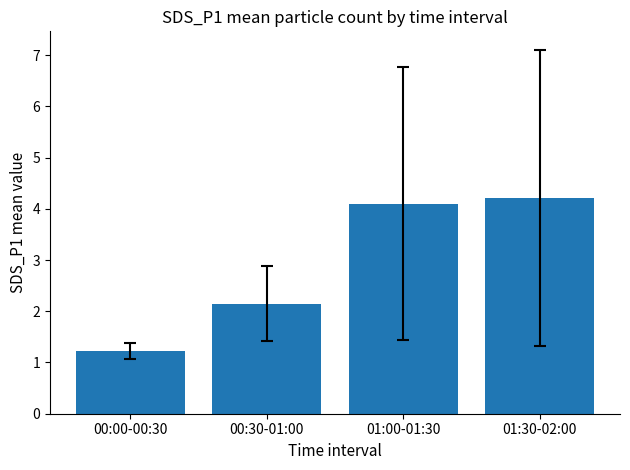

What is the value of the 1st bar from the left?

1.2